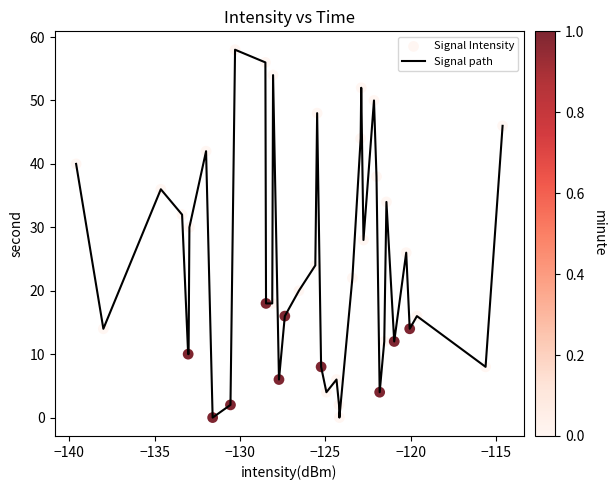

What is the greatest value displayed?

58